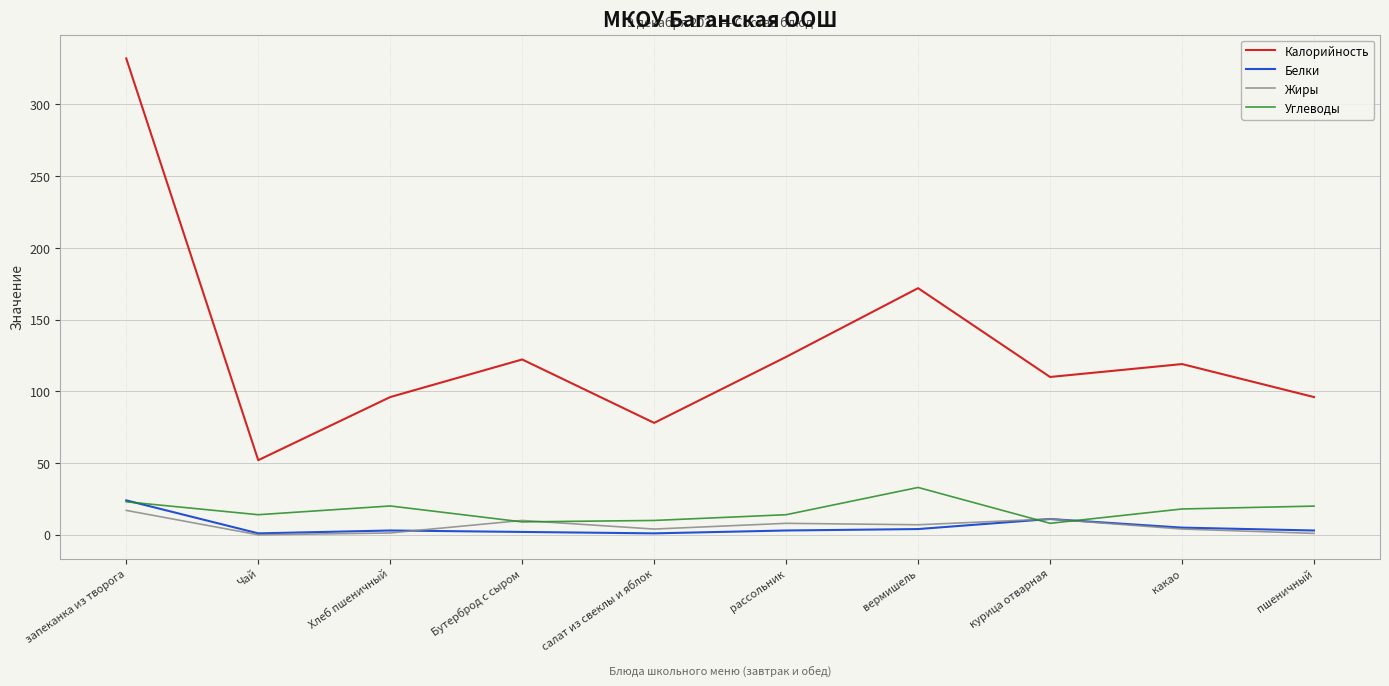

What is the difference between the second highest and second lowest values in the Углеводы series?

14.0